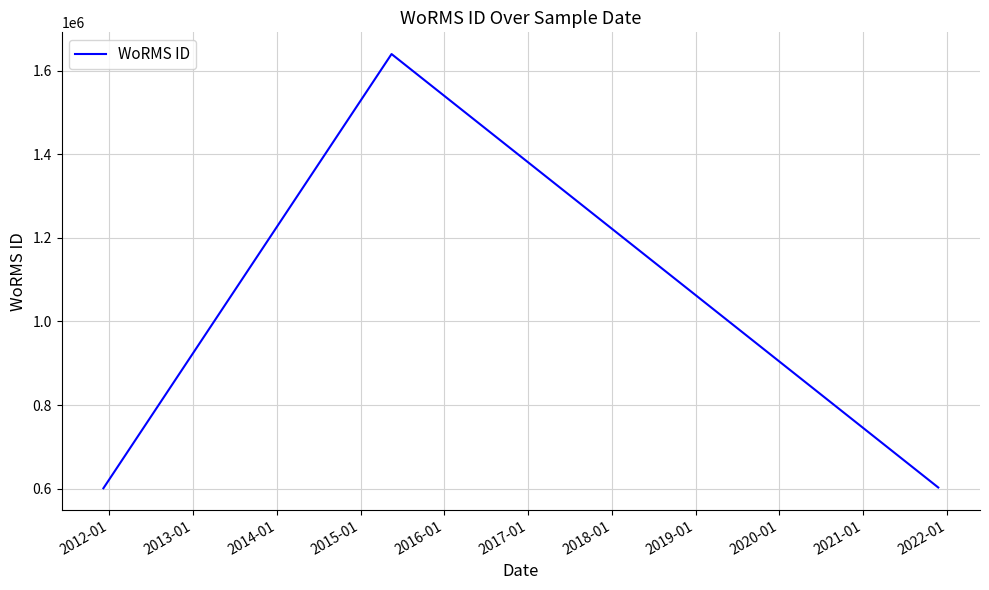

The value at 2016-01 is 1065433. True or false?

False